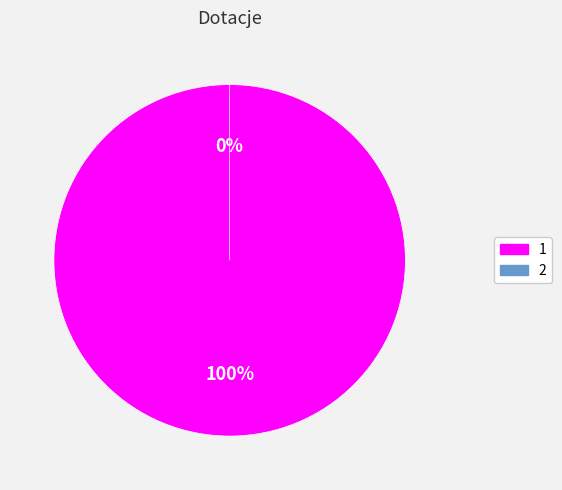

Which has a higher value, 1 or 2?

1